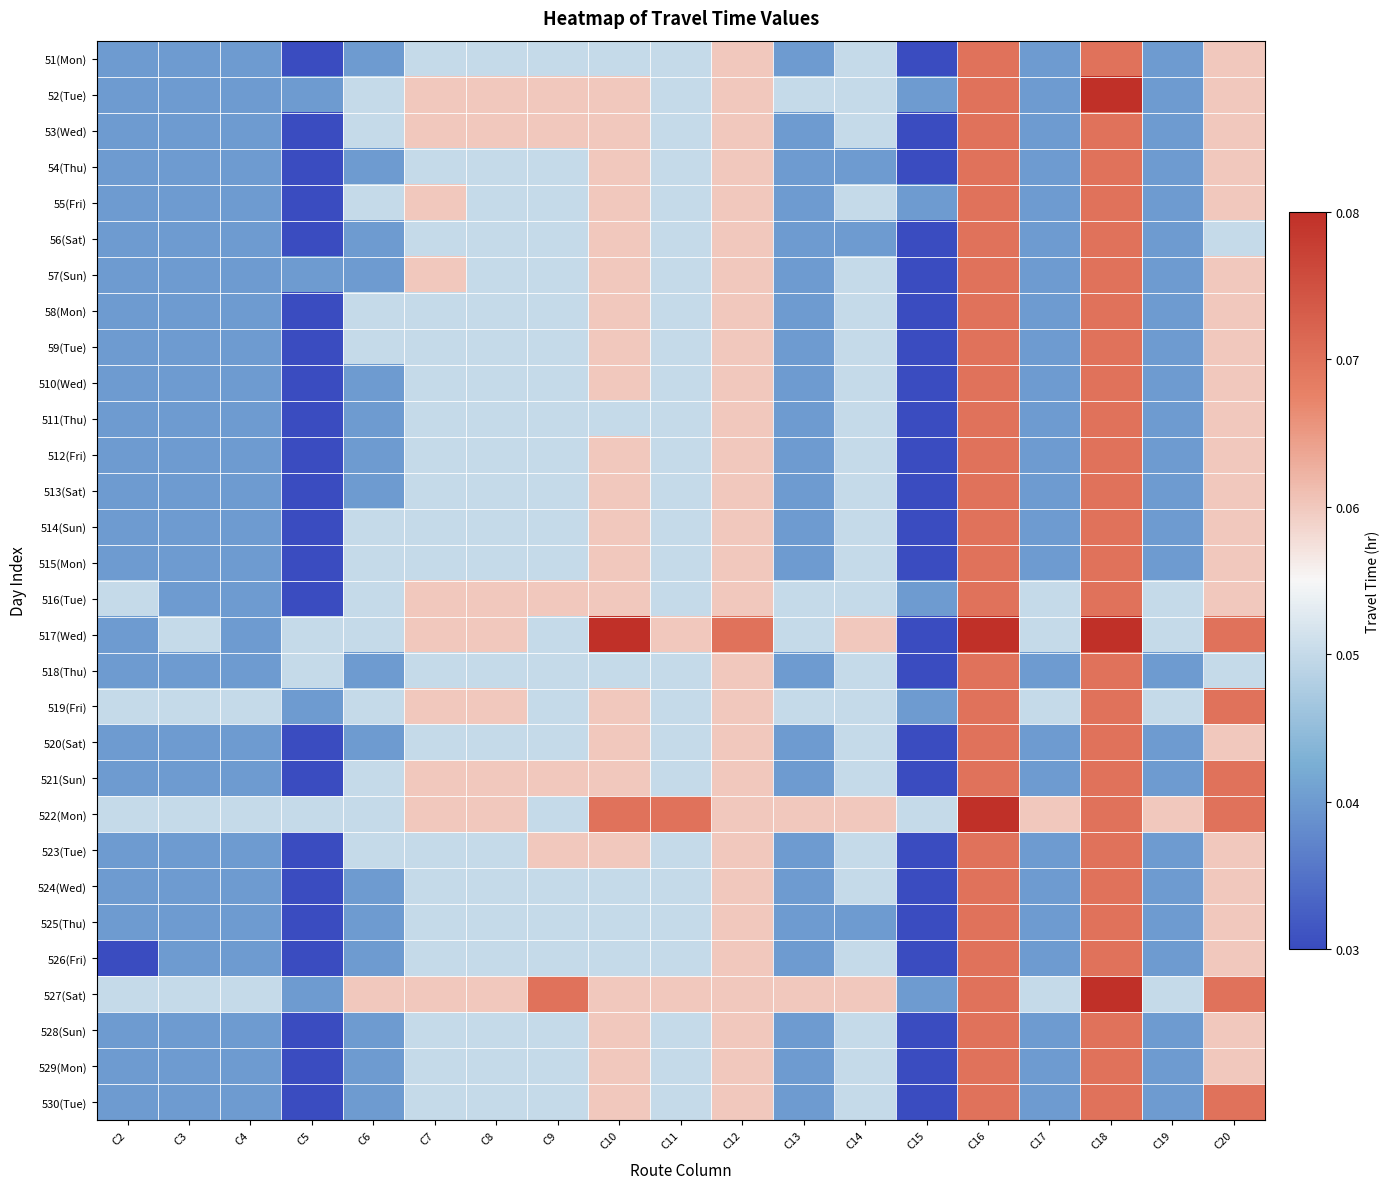

Rank the series by their maximum value, from lowest to highest.

51(Mon), 53(Wed), 54(Thu), 55(Fri), 56(Sat), 57(Sun), 58(Mon), 59(Tue), 510(Wed), 511(Thu), 512(Fri), 513(Sat), 514(Sun), 515(Mon), 516(Tue), 518(Thu), 519(Fri), 520(Sat), 521(Sun), 523(Tue), 524(Wed), 525(Thu), 526(Fri), 528(Sun), 529(Mon), 530(Tue), 52(Tue), 517(Wed), 522(Mon), 527(Sat)